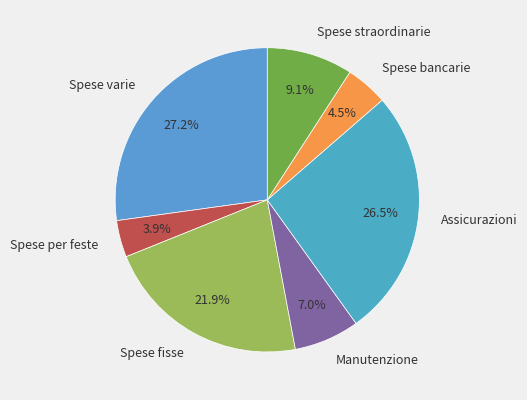

Is it true that Spese straordinarie is 1% of the pie?

False